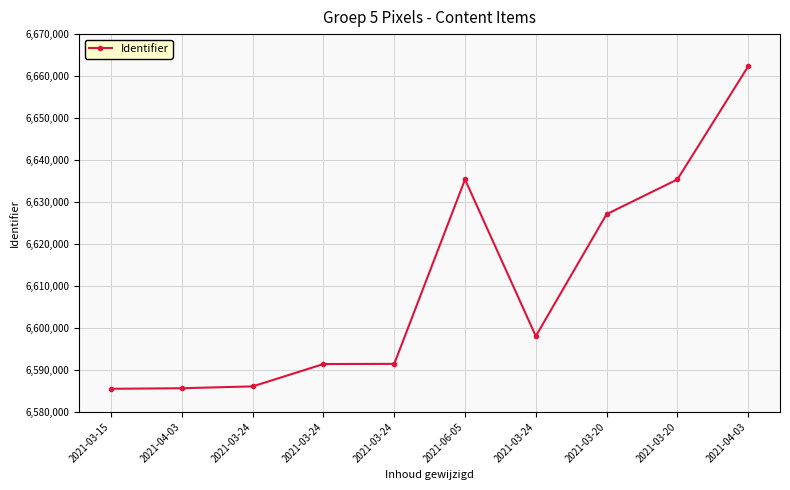

How many lines are shown in the chart?

1